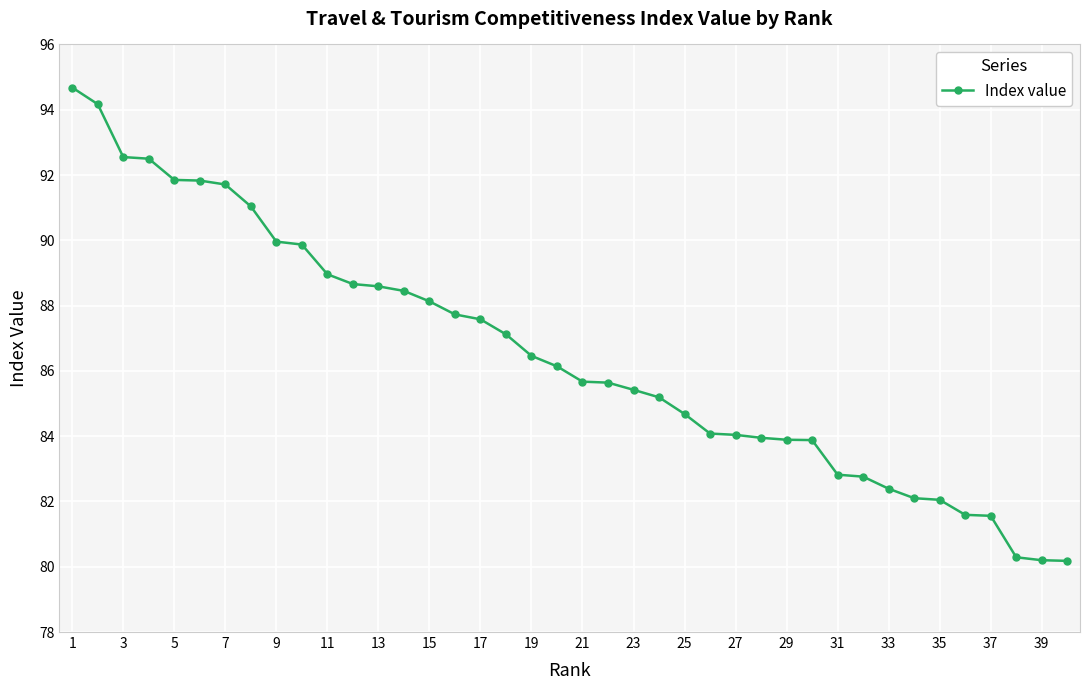

What is the maximum value shown in the chart?

94.7